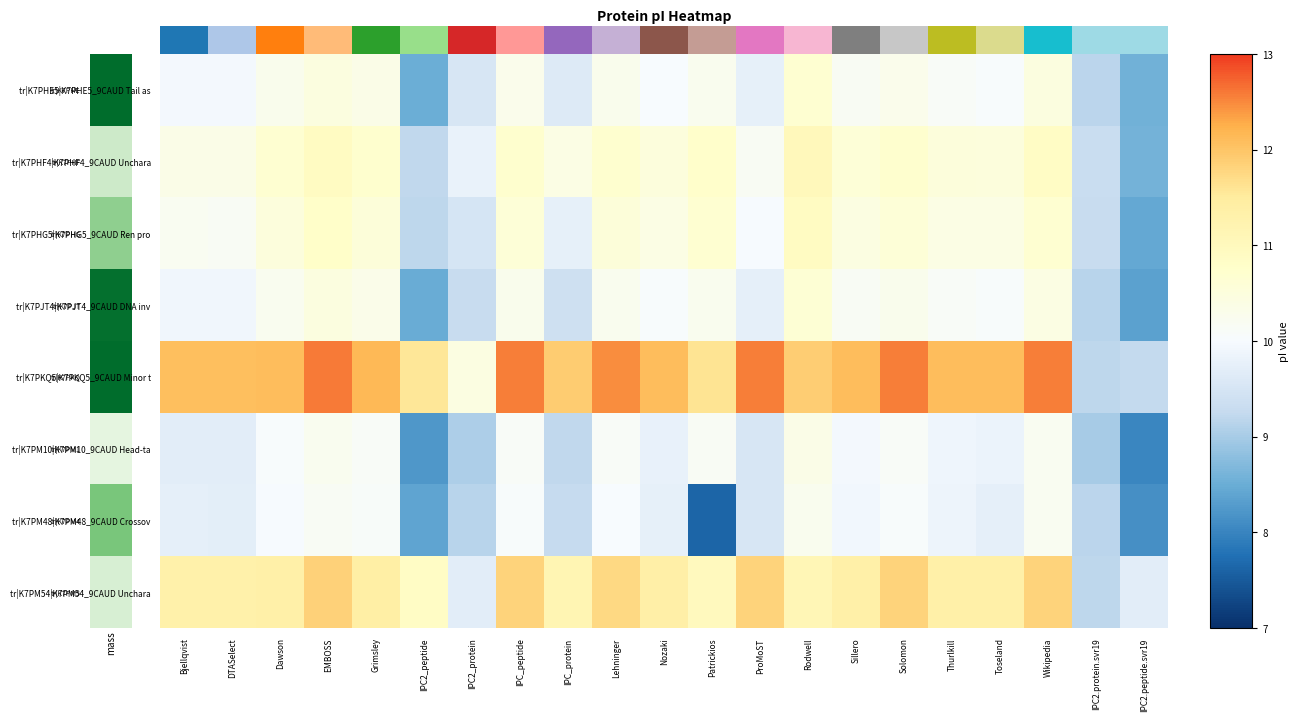

At which category is the sum across all series the highest?

EMBOSS